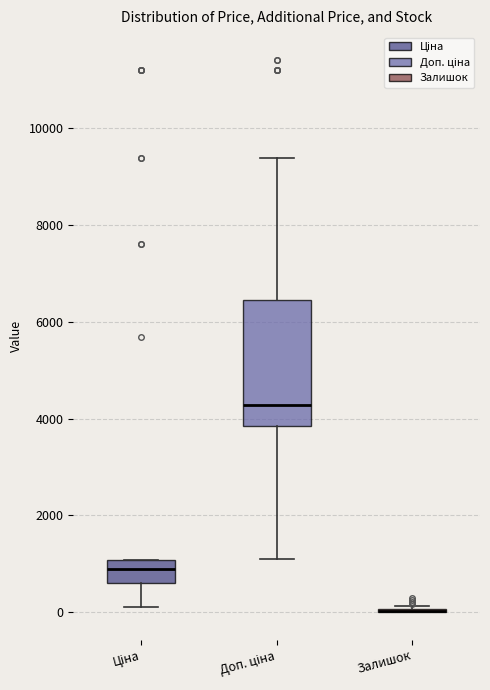

Where is the lower edge of the box for Ціна on the y-axis? The values are not printed on the chart, so give them approximately, as read against the axis.

600